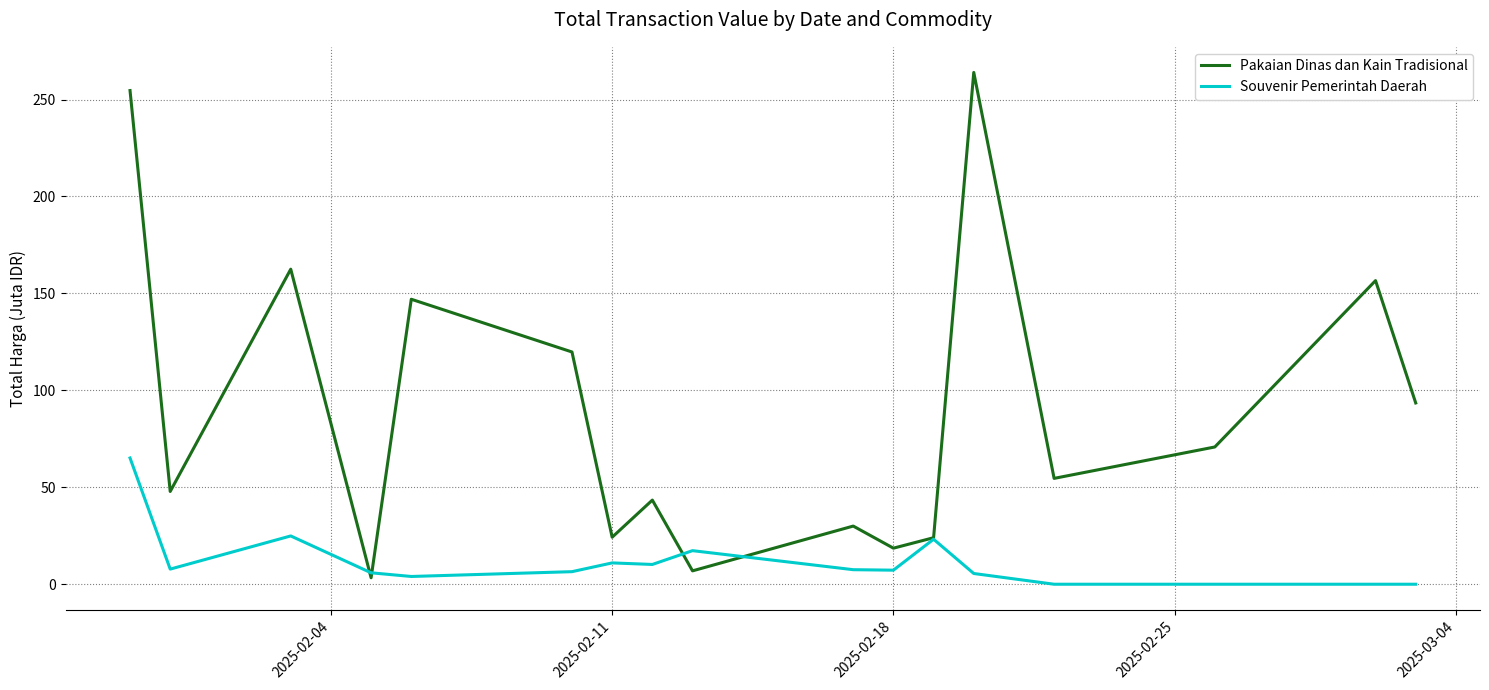

Which series has the largest total across all categories?

Pakaian Dinas dan Kain Tradisional